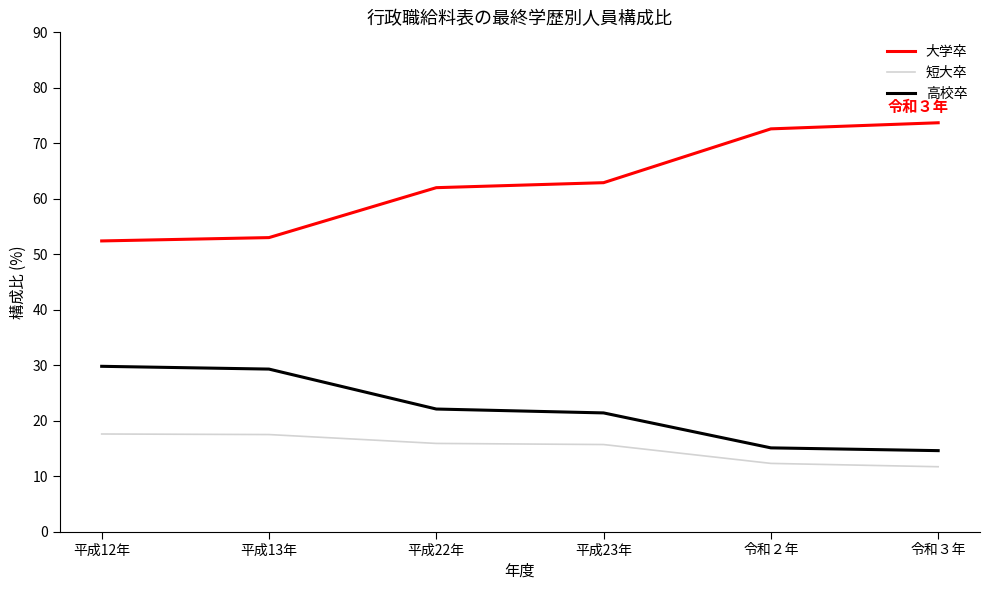

What position from the right is 令和２年?

2